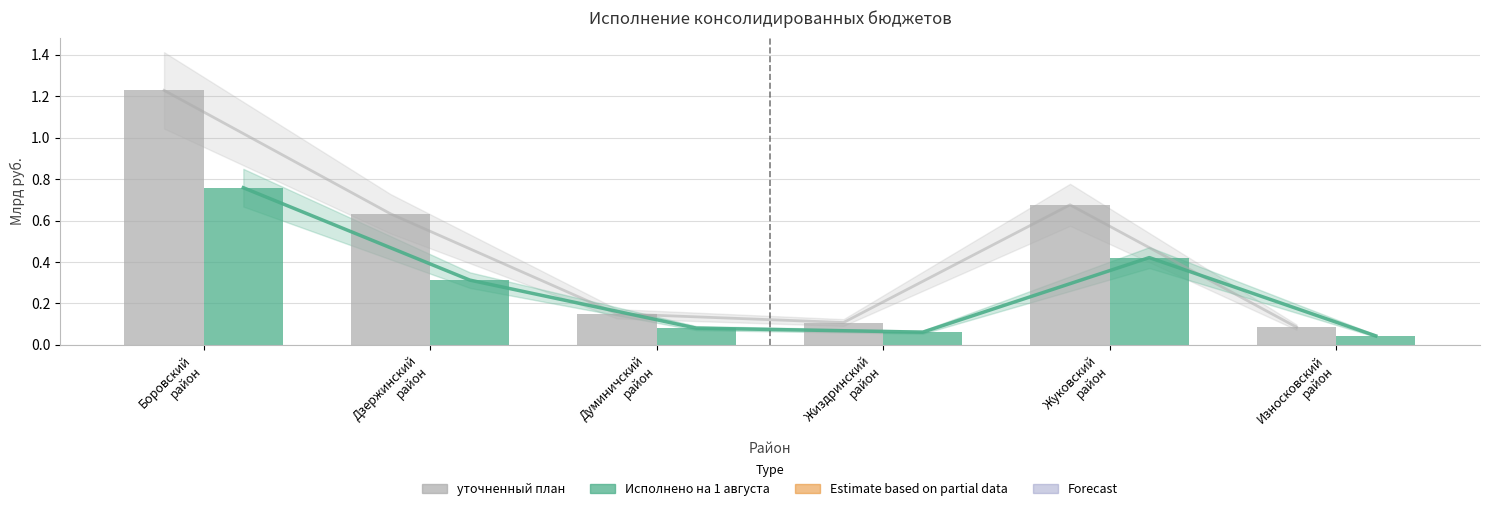

What position from the right is Дзержинский
район?

5